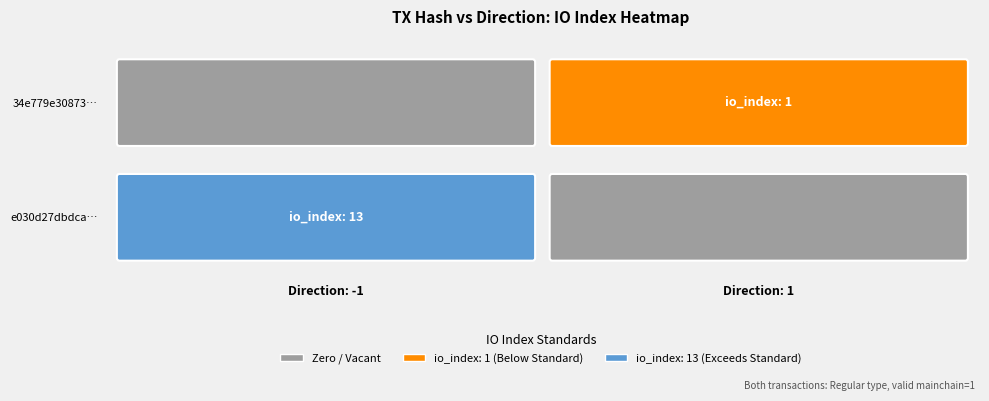

Rank the series by their average value, from lowest to highest.

34e779e308737a6734f8c3747b09a7a95602ce4, e030d27dbdcaa9895a4adf44d9884b68df91b7f